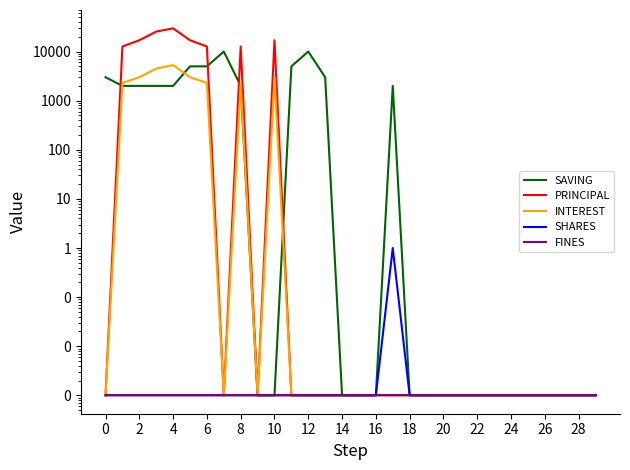

Does the chart have visible grid lines?

No